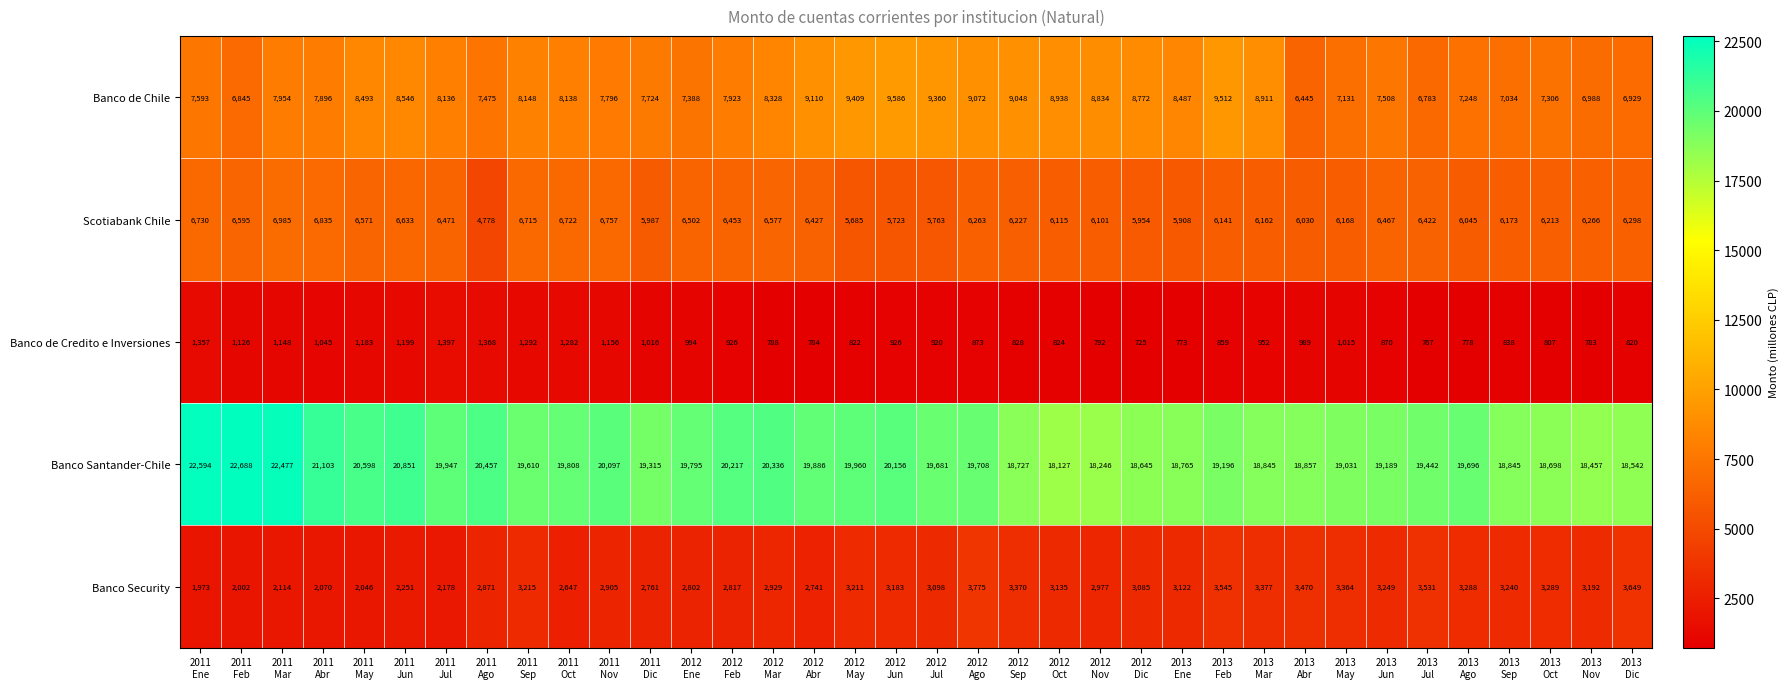

What is the maximum value shown in the chart?

22688